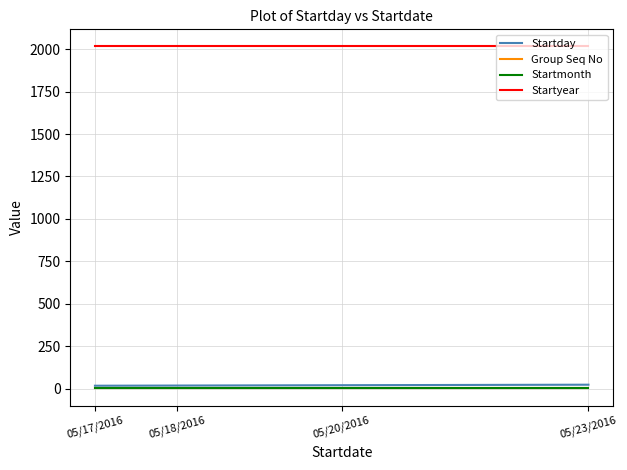

What is the maximum value shown in the chart?

2016